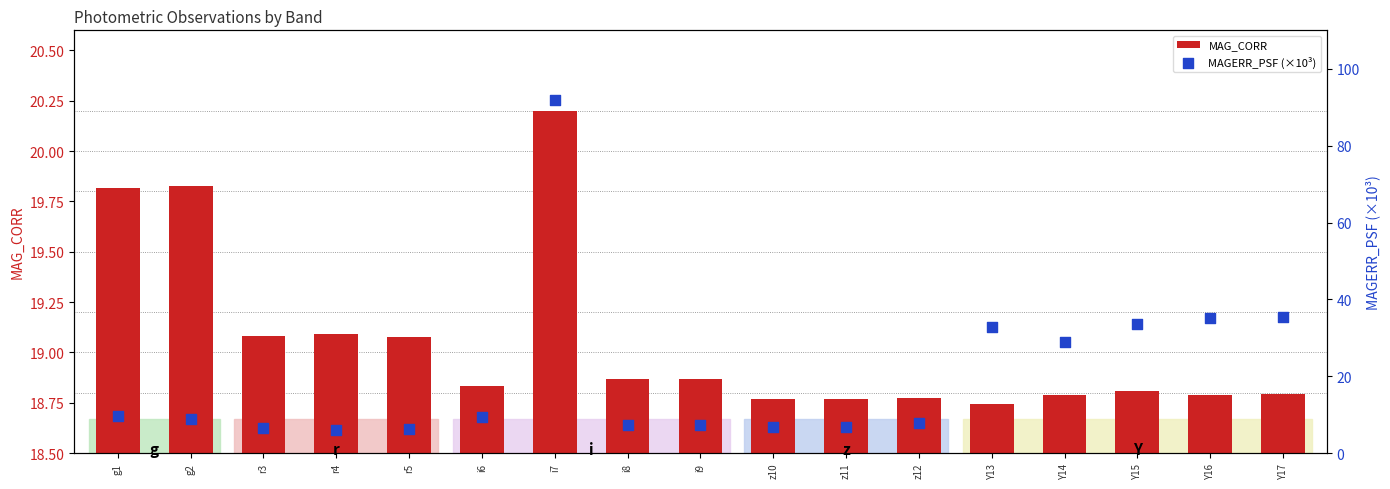

Which series reaches the minimum Y coordinate?

MAGERR_PSF (×10³)